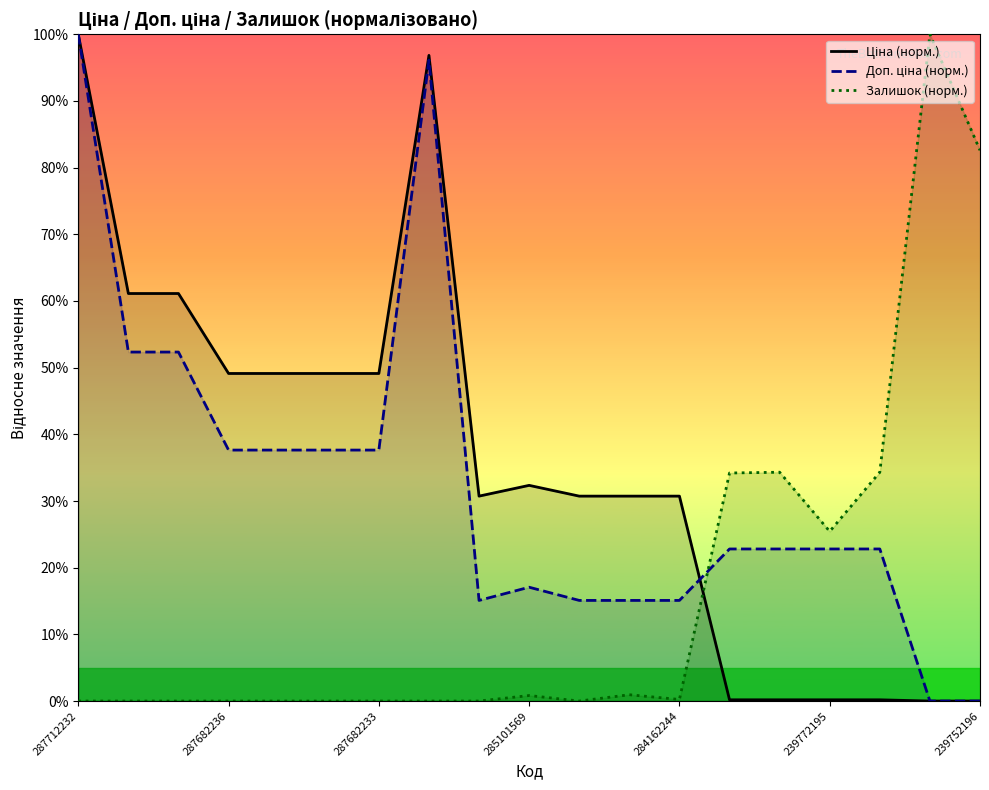

What is the highest value of the Залишок (норм.) series?

100.0